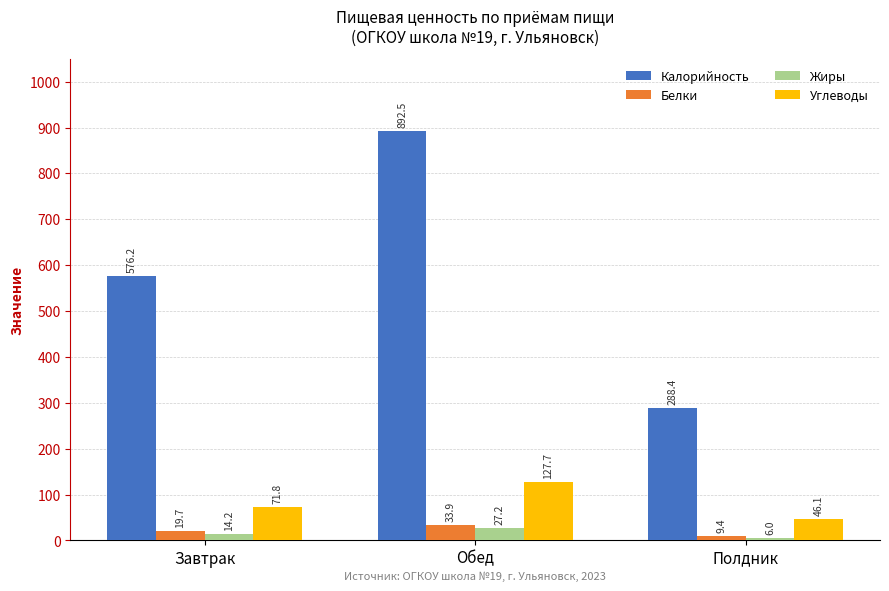

What is the label of the 1st bar from the left?

Завтрак